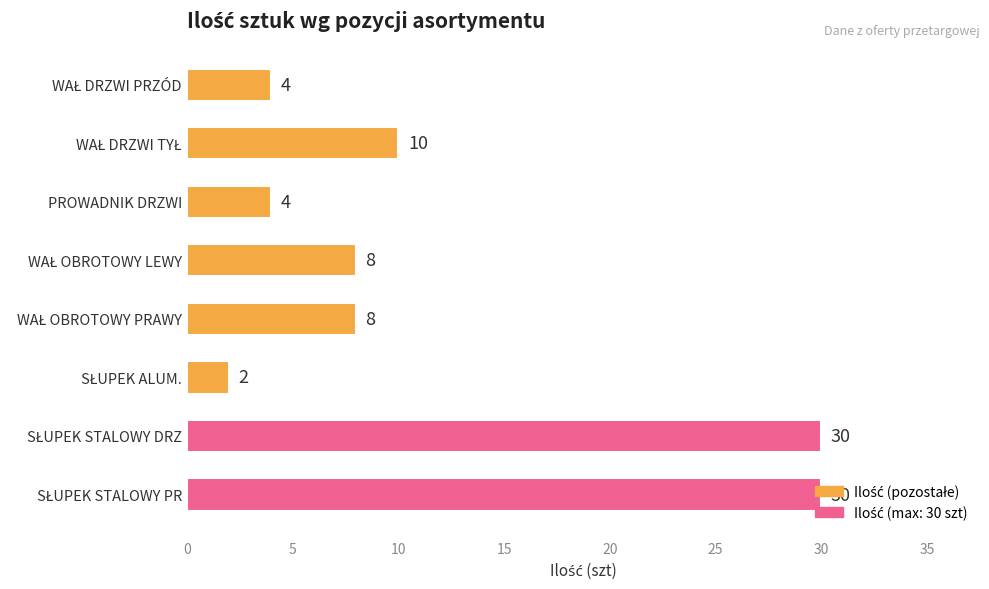

How many bars are there in total?

8